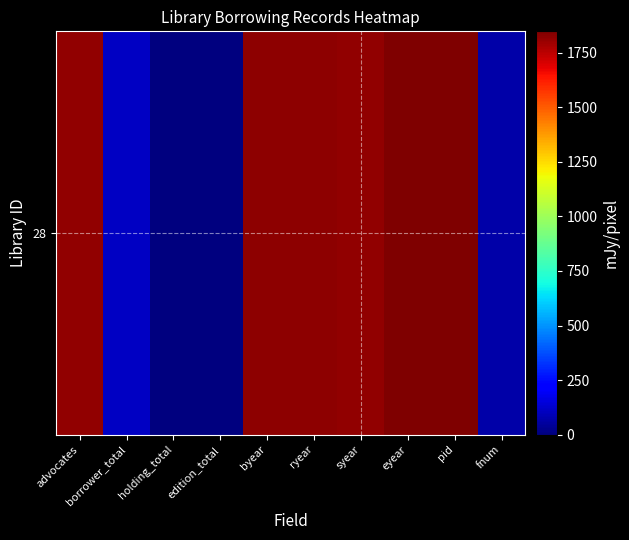

Reading right to left, extract all data points from this chart.

fnum=69	pid=110642	eyear=1848	syear=1819	ryear=1821	byear=1821	edition_total=1	holding_total=1	borrower_total=112	advocates=1819